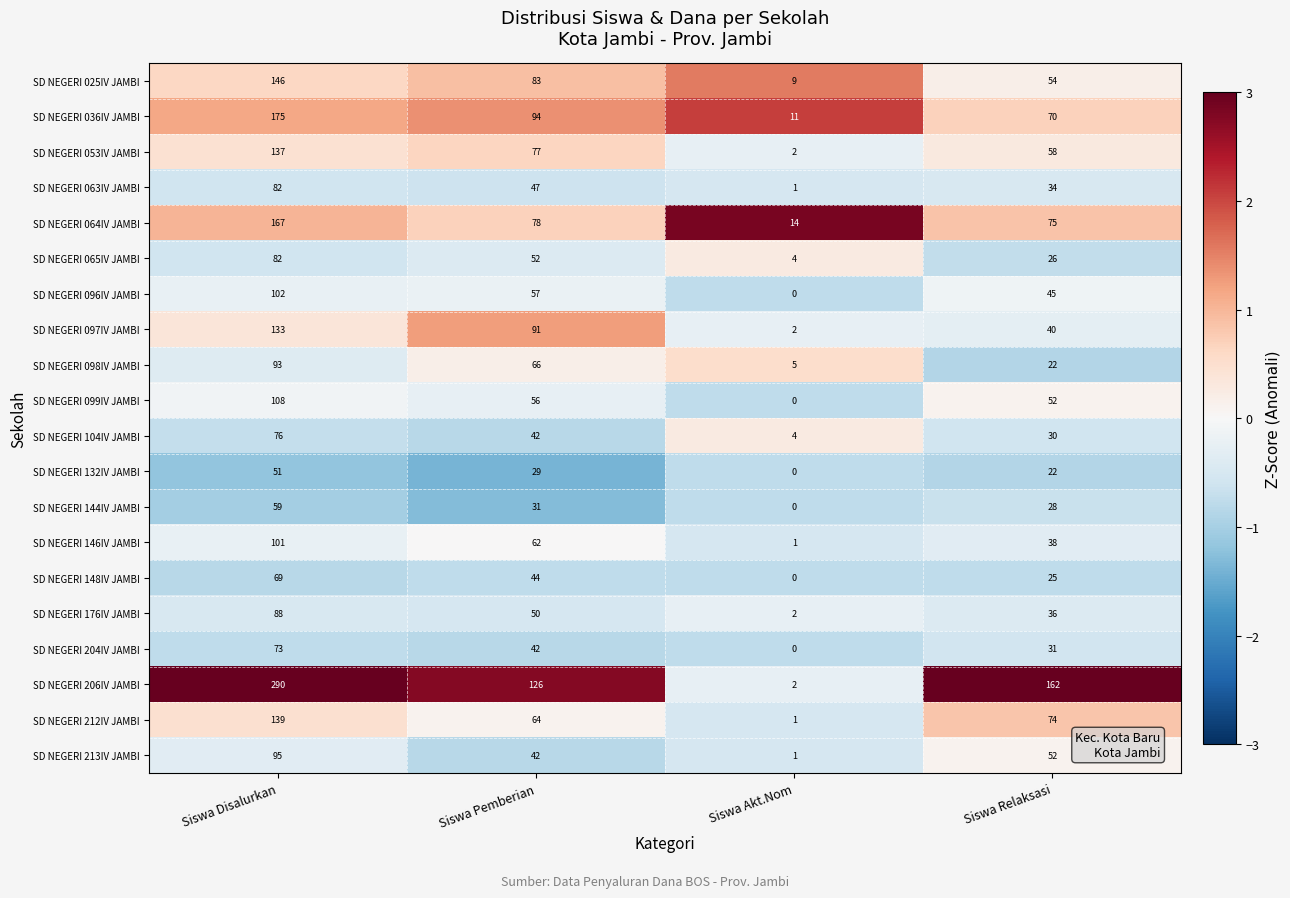

True or false: SD NEGERI 144IV JAMBI has a value of 31 at Siswa Pemberian.

True